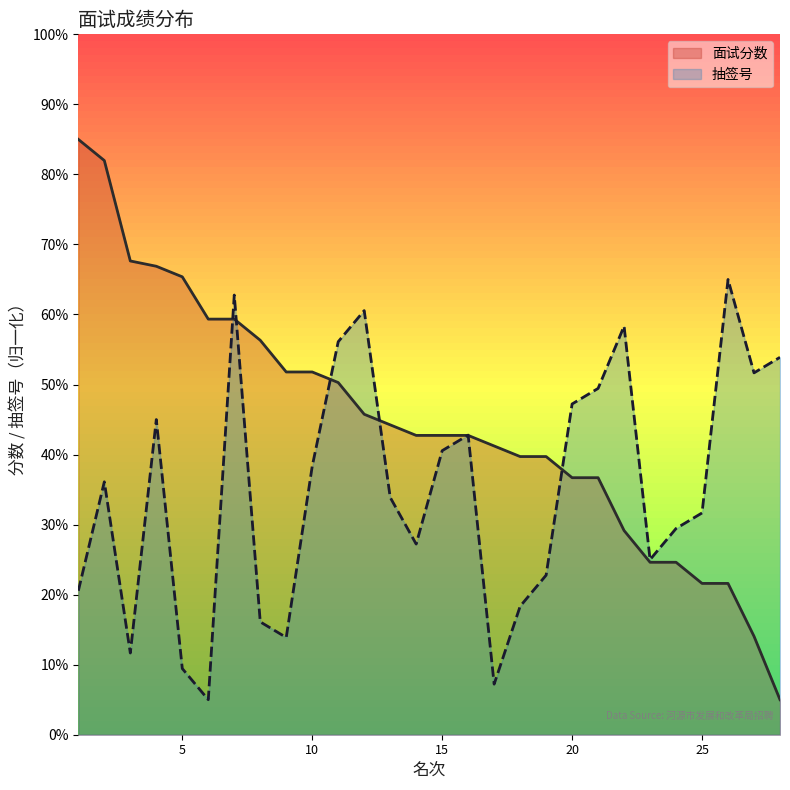

Reading left to right, transcribe all the data shown in this chart.

面试分数: 85.0	82.0	67.6	66.9	65.4	59.3	59.3	56.3	51.8	51.8	50.3	45.8	44.2	42.7	42.7	42.7	41.2	39.7	39.7	36.7	36.7	29.2	24.6	24.6	21.6	21.6	14.1	5.0
抽签号: 20.6	36.1	11.7	45.0	9.4	5.0	62.8	16.1	13.9	38.3	56.1	60.6	33.9	27.2	40.6	42.8	7.2	18.3	22.8	47.2	49.4	58.3	25.0	29.4	31.7	65.0	51.7	53.9